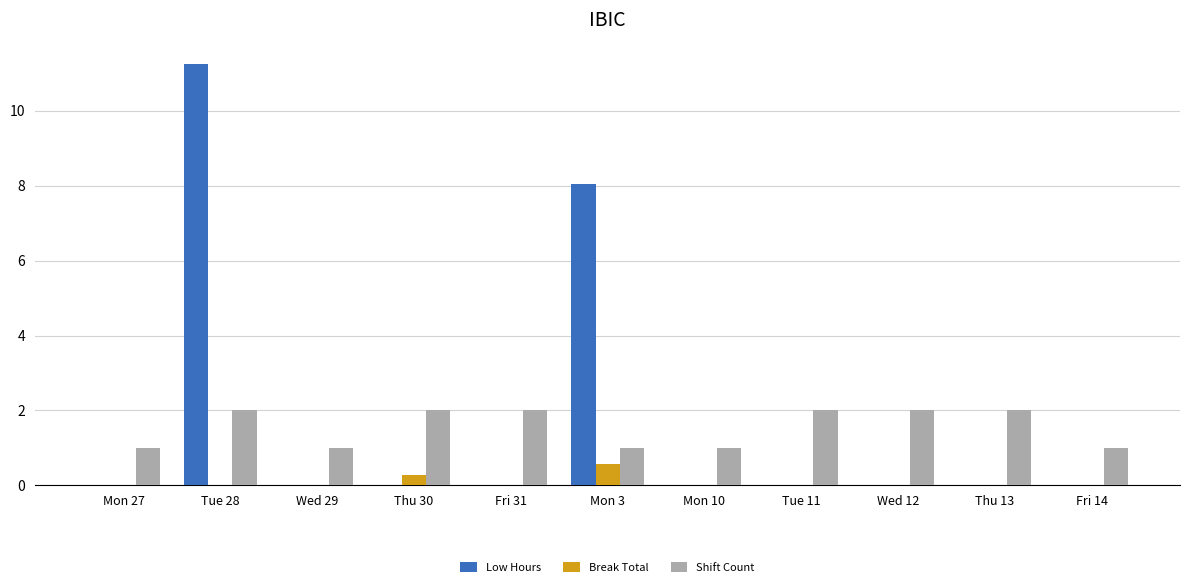

Reading left to right, transcribe all the data shown in this chart.

Low Hours: Mon 27=0.0	Tue 28=11.3	Wed 29=0.0	Thu 30=0.0	Fri 31=0.0	Mon 3=8.0	Mon 10=0.0	Tue 11=0.0	Wed 12=0.0	Thu 13=0.0	Fri 14=0.0
Break Total: Mon 27=0.0	Tue 28=0.0	Wed 29=0.0	Thu 30=0.3	Fri 31=0.0	Mon 3=0.6	Mon 10=0.0	Tue 11=0.0	Wed 12=0.0	Thu 13=0.0	Fri 14=0.0
Shift Count: Mon 27=1.0	Tue 28=2.0	Wed 29=1.0	Thu 30=2.0	Fri 31=2.0	Mon 3=1.0	Mon 10=1.0	Tue 11=2.0	Wed 12=2.0	Thu 13=2.0	Fri 14=1.0